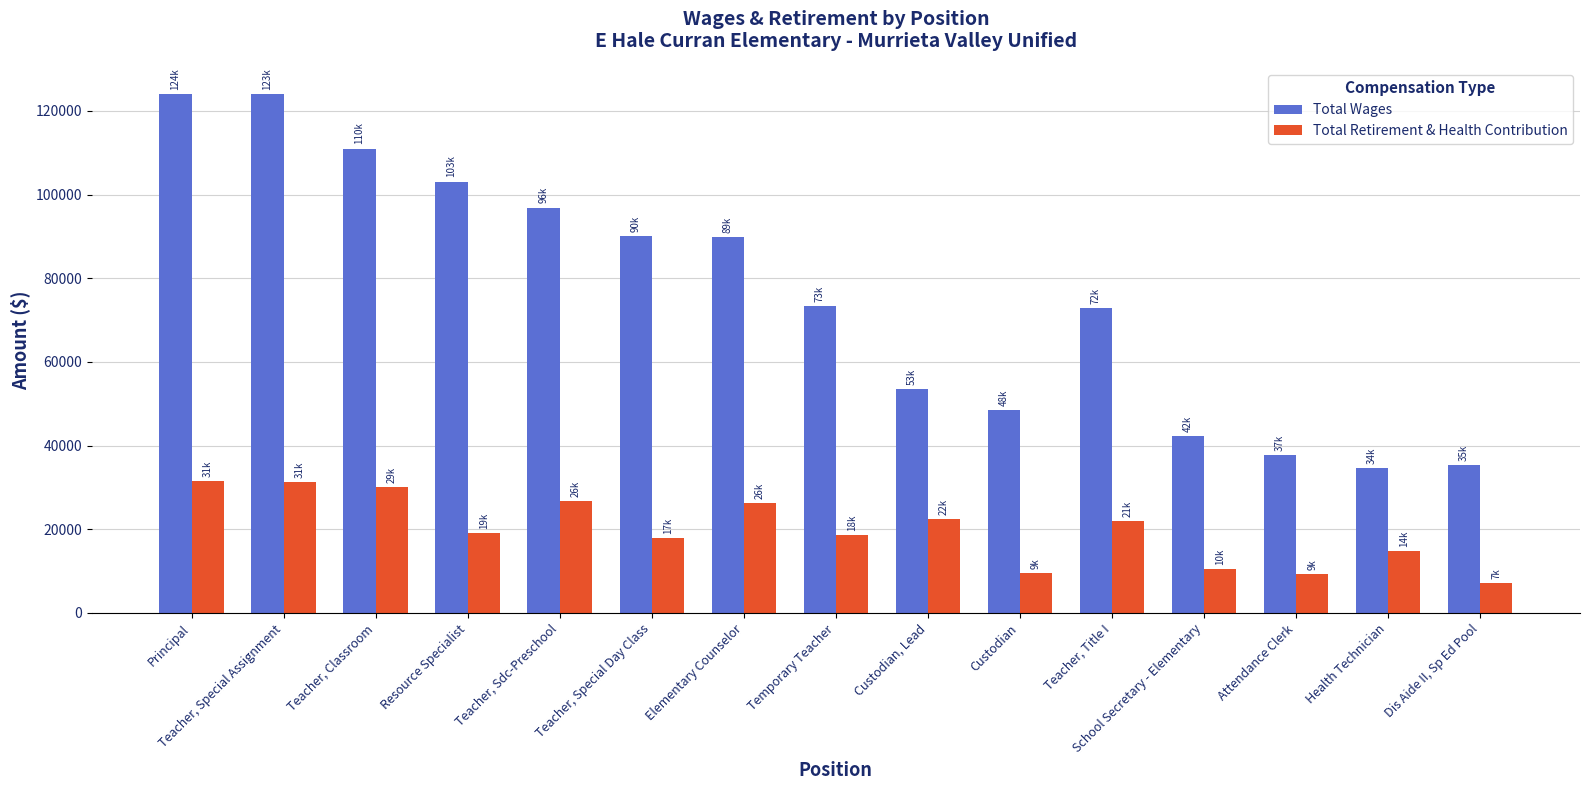

At Teacher, Sdc-Preschool, list the series in order from largest to smallest.

Total Wages, Total Retirement & Health Contribution